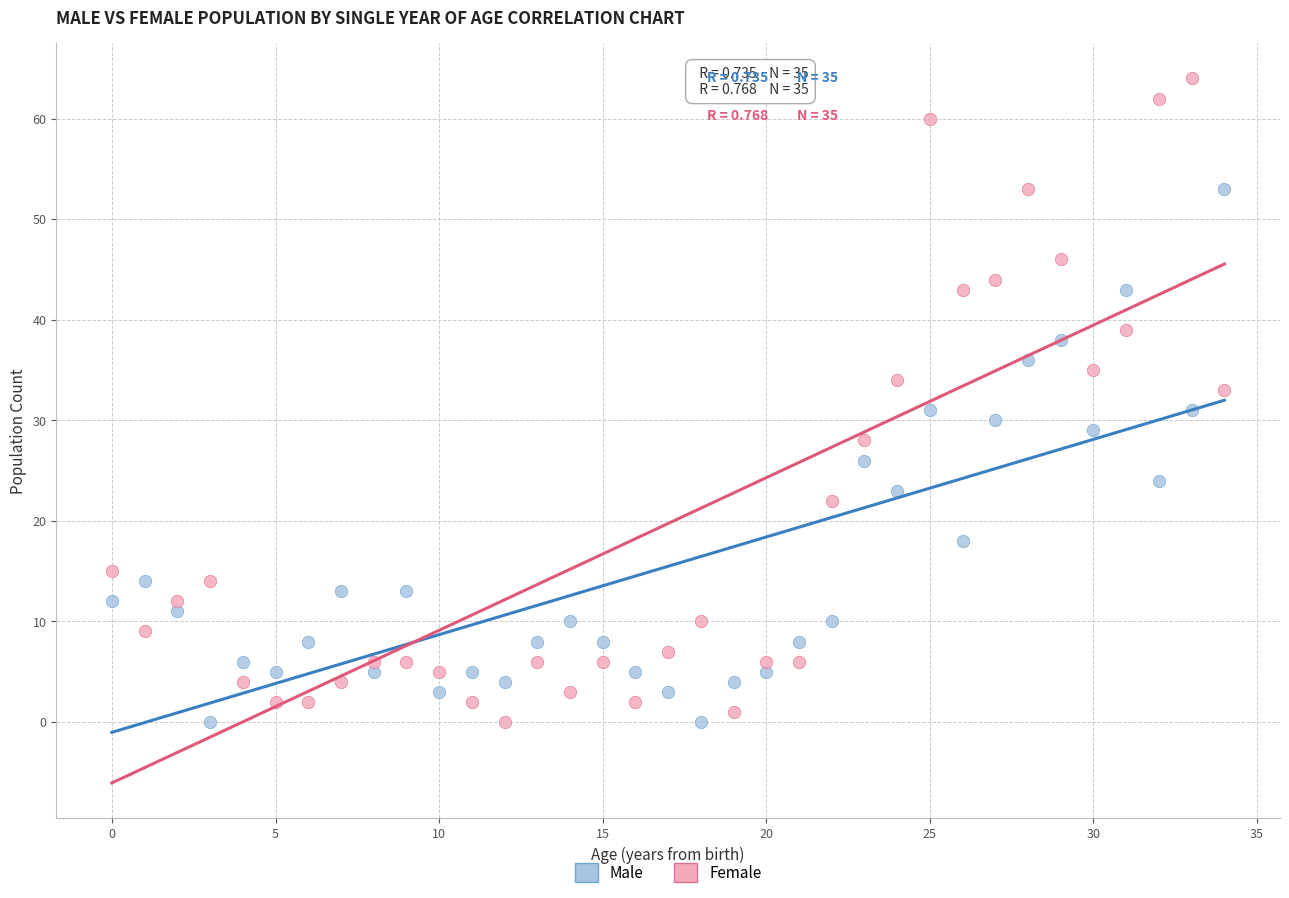

Which series contains the highest Y value?

Female